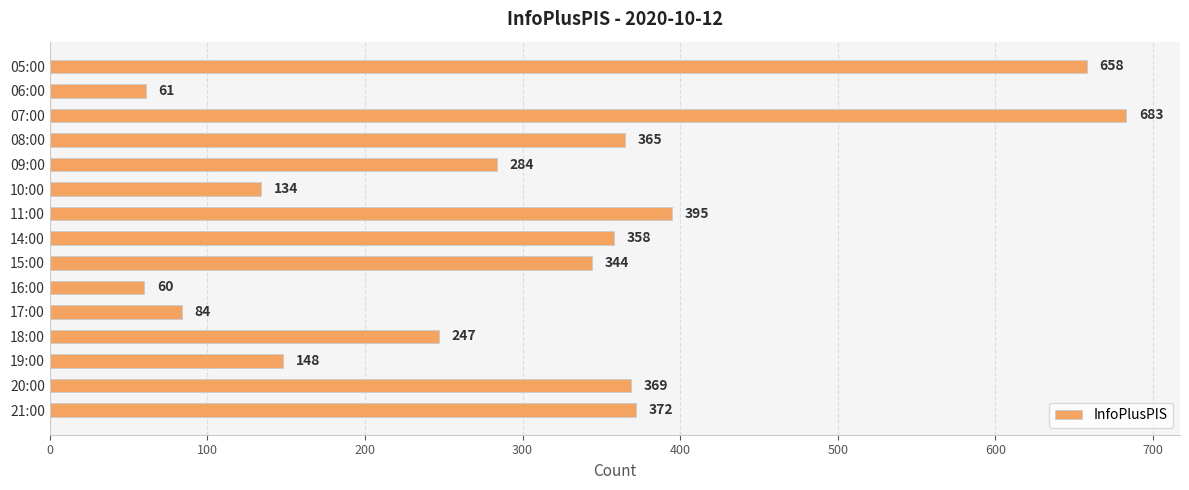

Reading bottom to top, transcribe all the data shown in this chart.

372	369	148	247	84	60	344	358	395	134	284	365	683	61	658